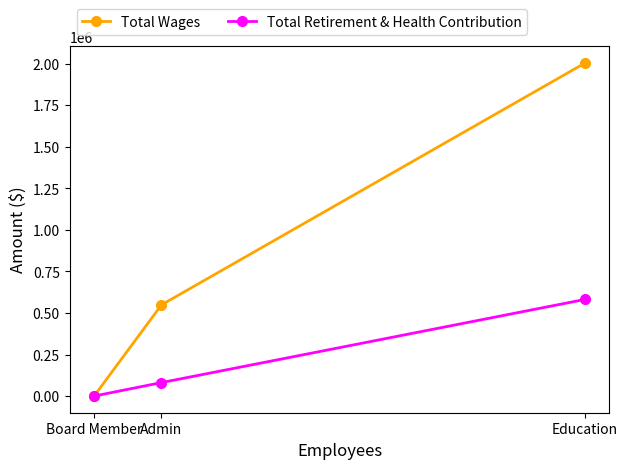

What is the difference between the second highest and minimum values in the Total Retirement & Health Contribution series?

81159